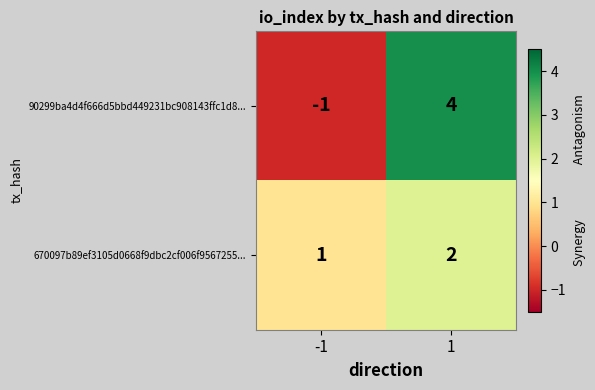

Which series changed the most between -1 and 1?

90299ba4d4f666d5bbd449231bc908143ffc1d8...